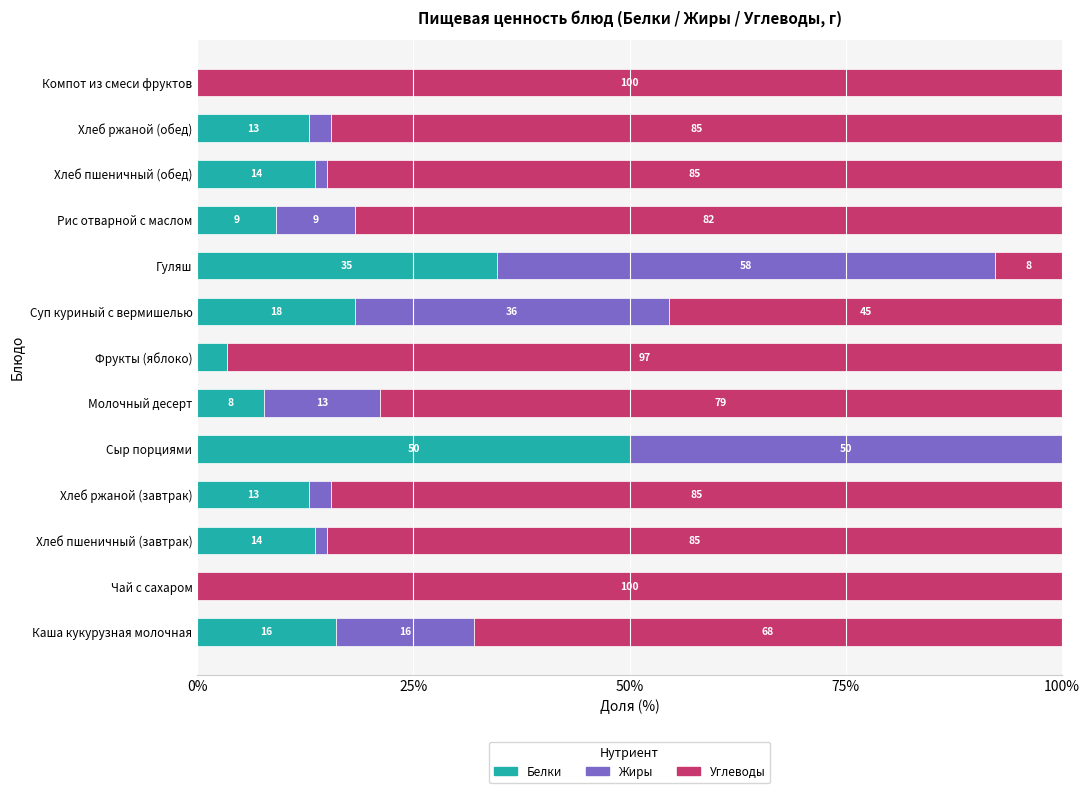

What is the total value across all series at Каша кукурузная молочная?

100.0